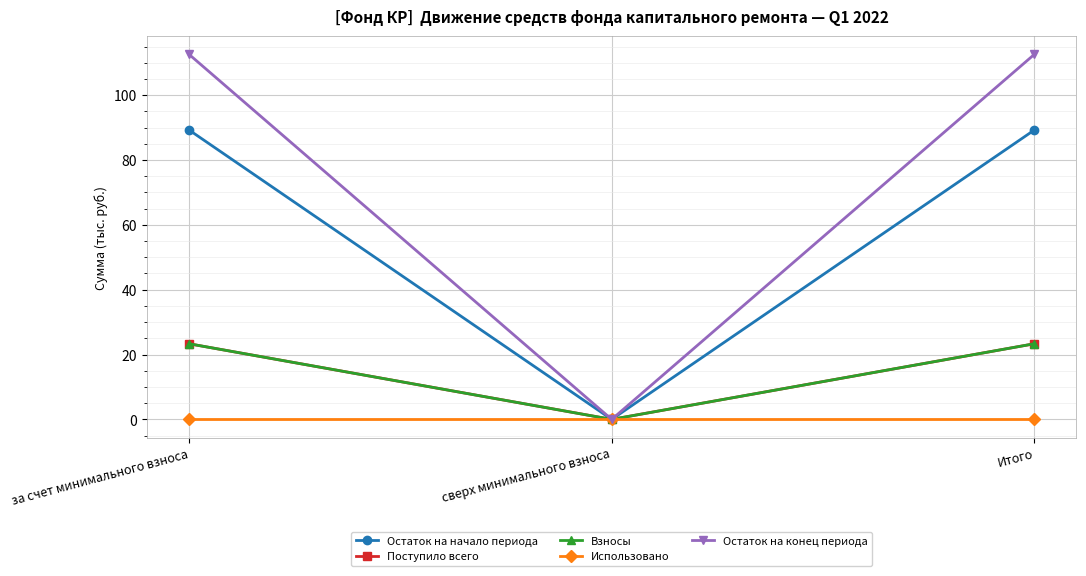

What is the approximate value of Взносы at Итого?

23.3